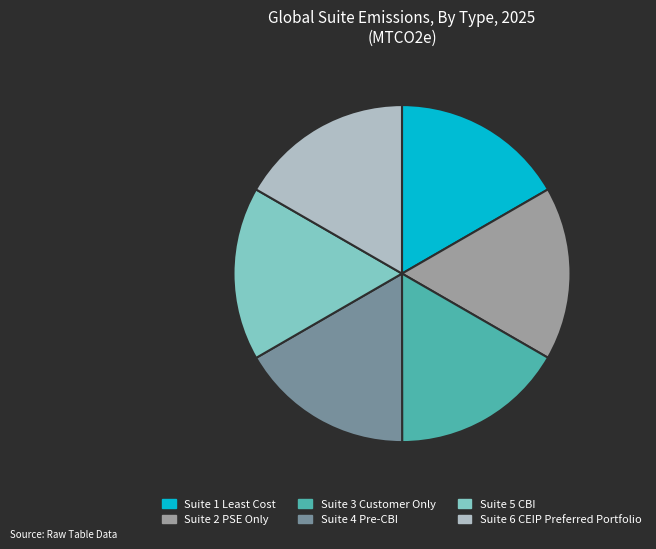

Do Suite 5 CBI and Suite 1 Least Cost together represent more than half of the pie?

No